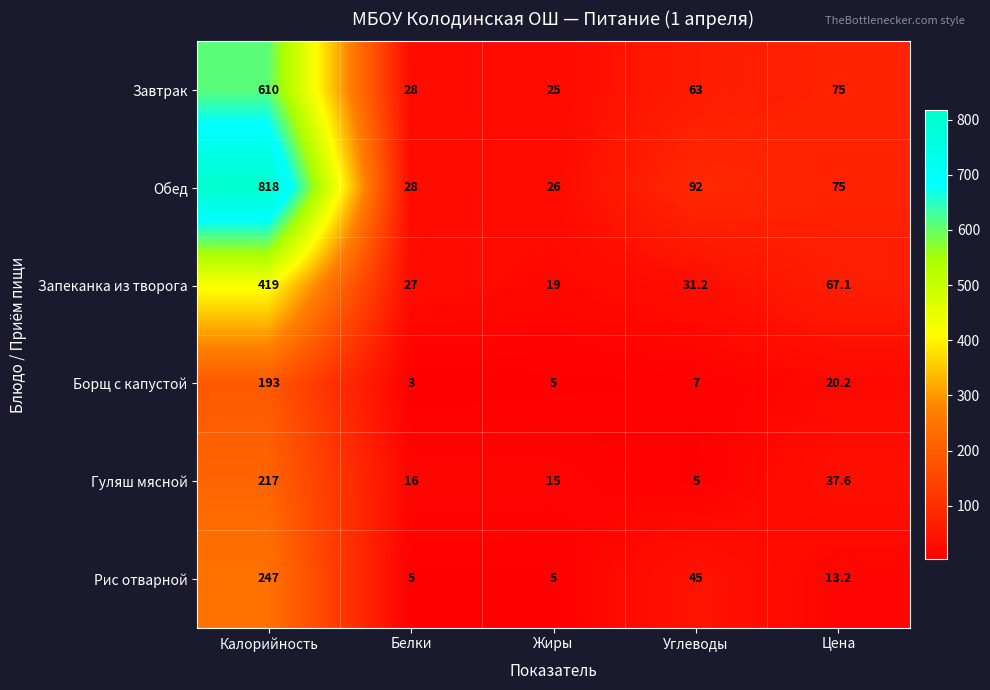

Count the number of data series in this chart.

6